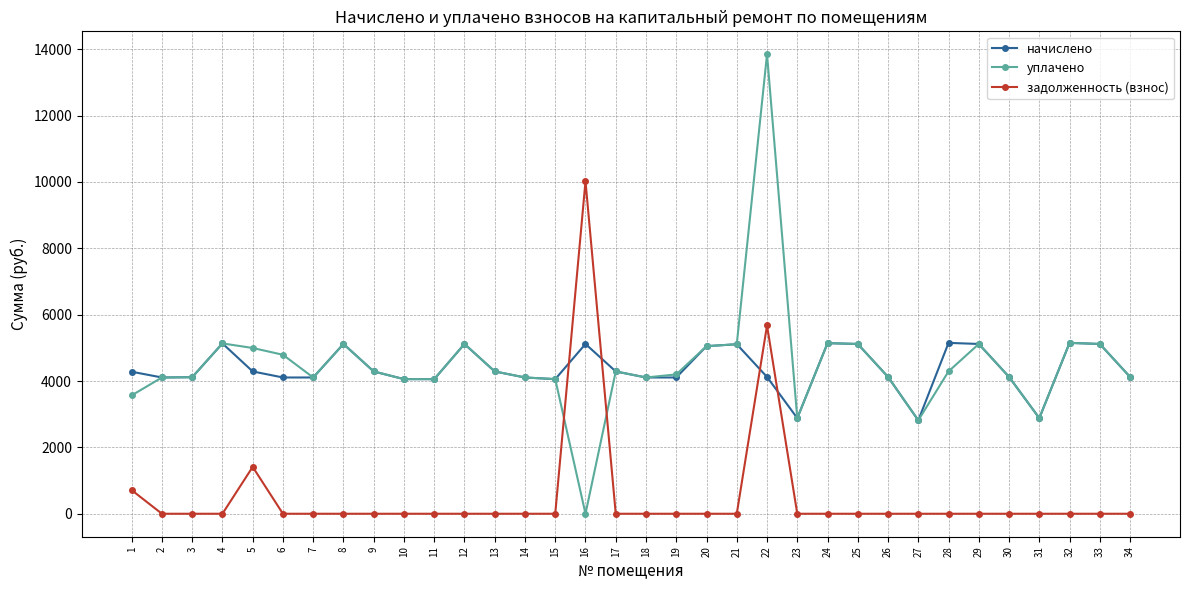

At which label does уплачено first exceed 4289?

4